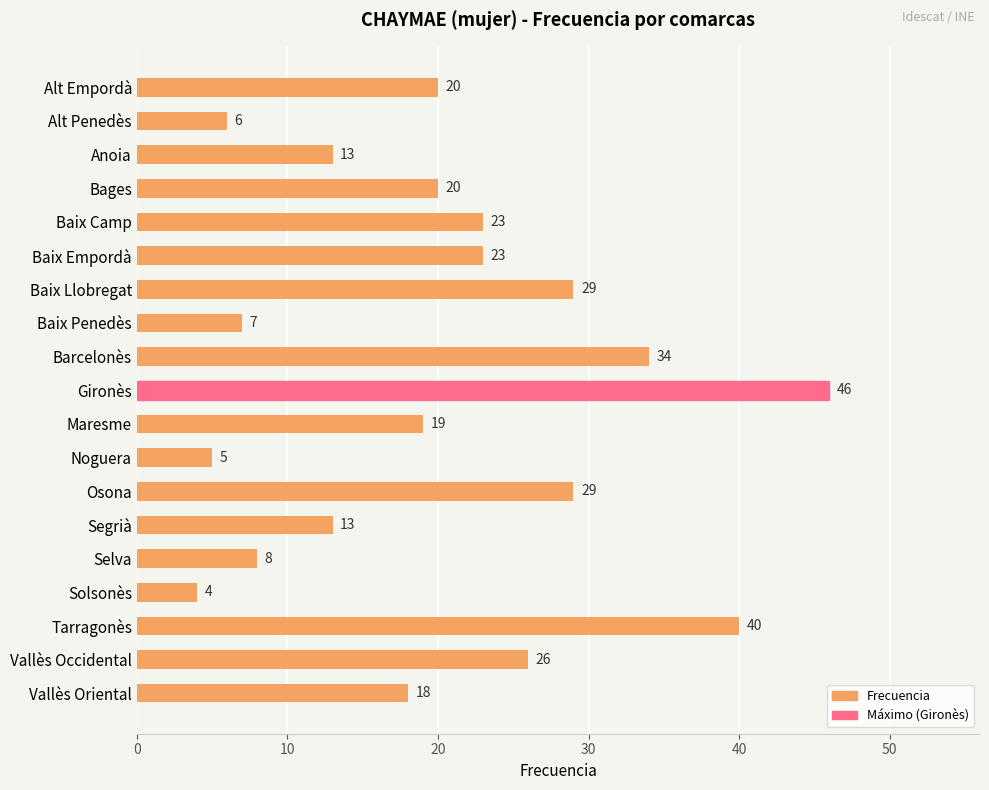

At which category does the chart reach its minimum across all series?

Solsonès